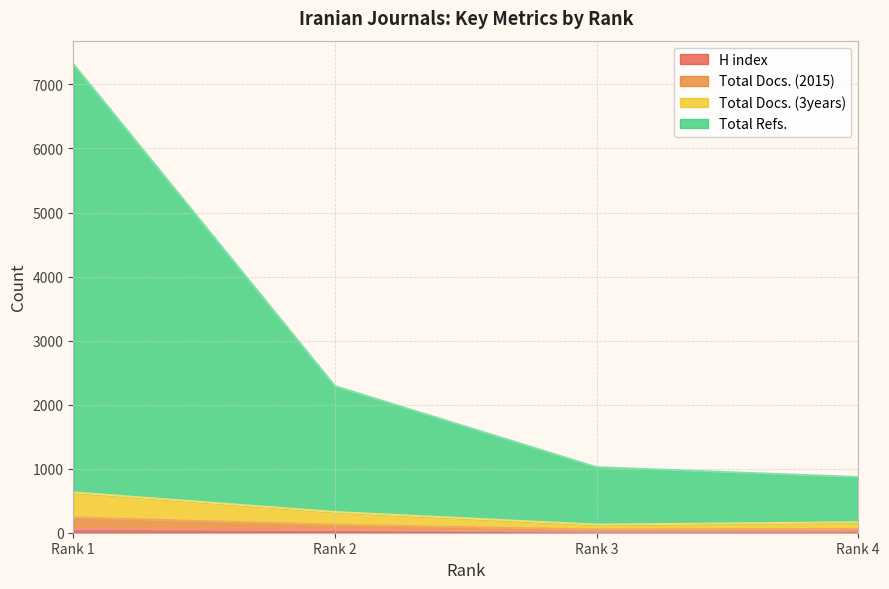

What is the difference between the maximum and second lowest values in the Total Docs. (2015) series?

180